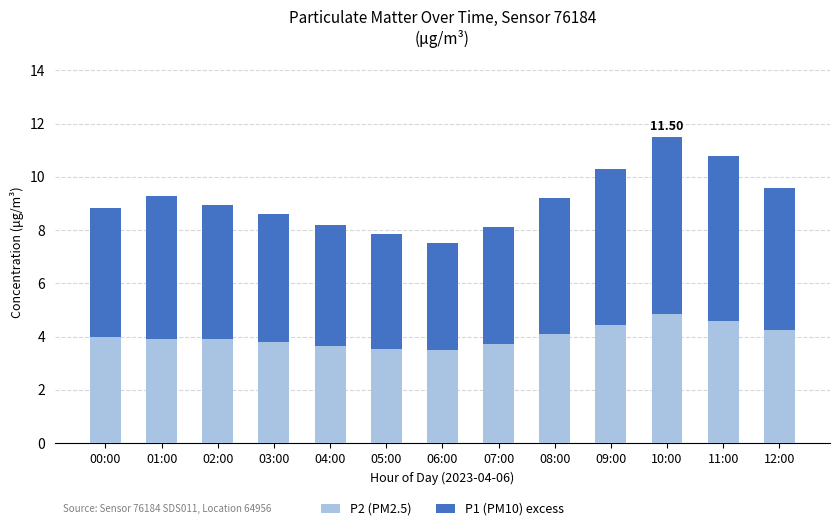

What is the difference between the maximum and second lowest values in the P2 (PM2.5) series?

1.3